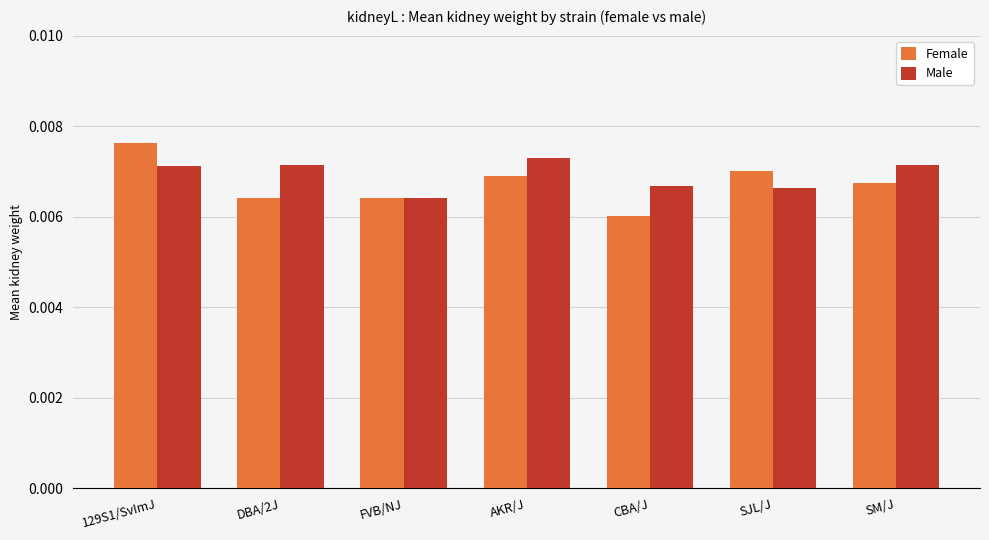

How many groups of bars are there?

7